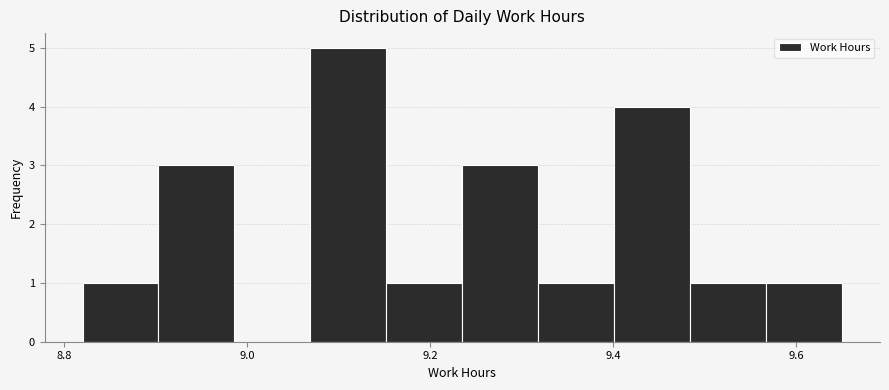

Reading left to right, transcribe this chart: for each bar, give the range it covers on the x-axis and its height. Neither the bar edges nor the heights are printed on the chart, so give them approximately, as read against the axes.

8.82 to 8.90: 1
8.90 to 8.98: 3
8.98 to 9.06: 0
9.06 to 9.16: 5
9.16 to 9.24: 1
9.24 to 9.32: 3
9.32 to 9.40: 1
9.40 to 9.48: 4
9.48 to 9.56: 1
9.56 to 9.66: 1